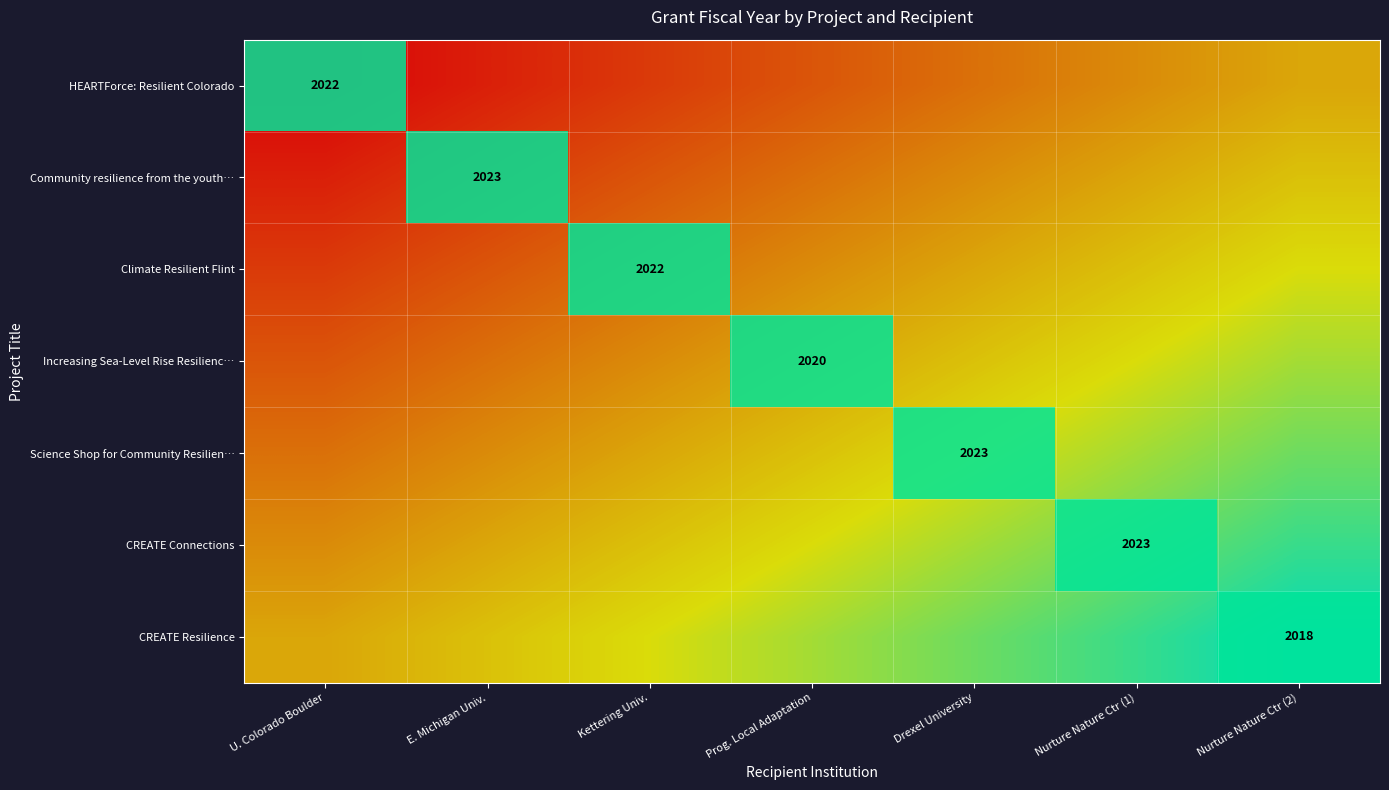

Is the value of CREATE Resilience at Nurture Nature Ctr (2) greater than the value of Climate Resilient Flint at Nurture Nature Ctr (1)?

Yes